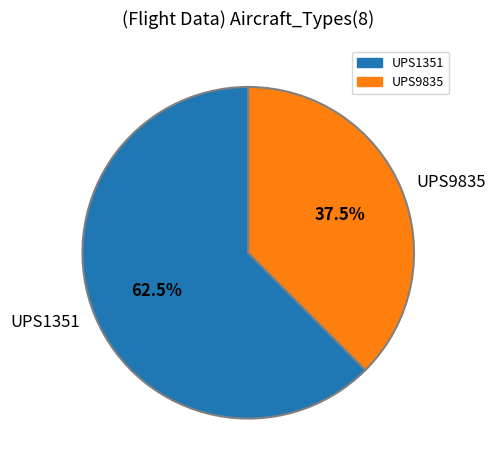

Between UPS1351 and UPS9835, which is larger?

UPS1351